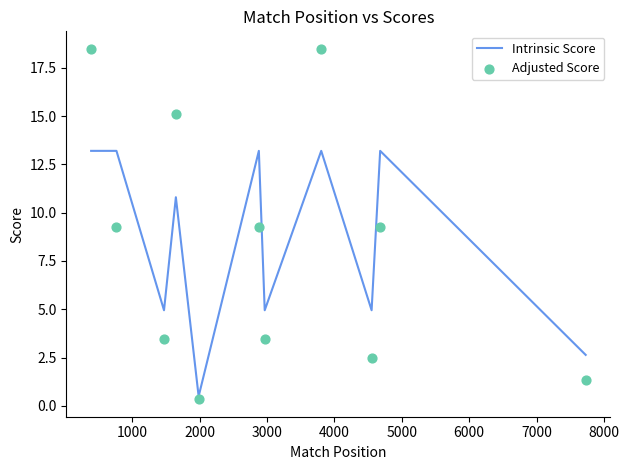

What are all the series names shown in the legend?

Intrinsic Score, Adjusted Score